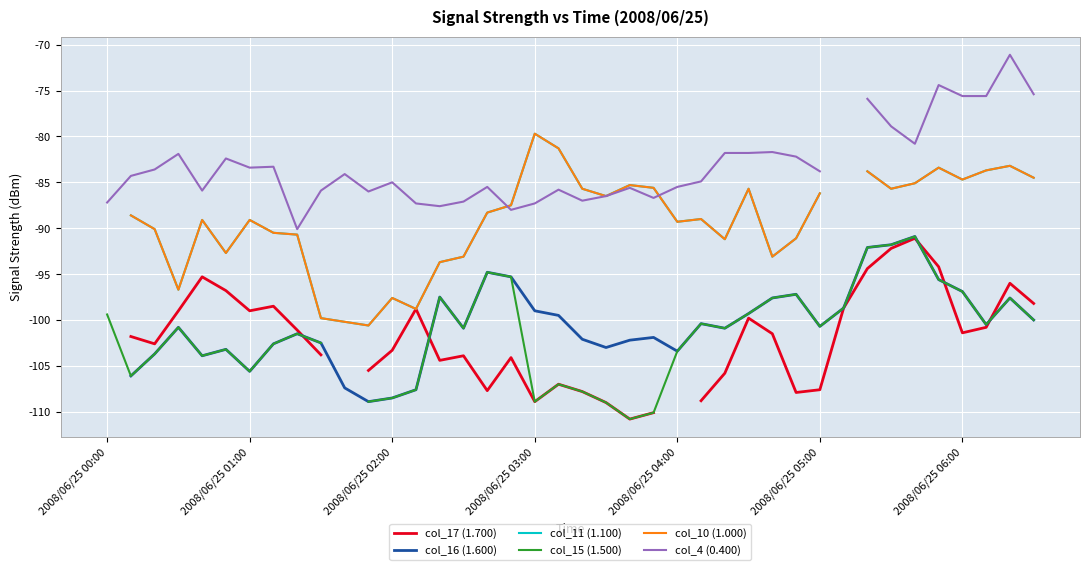

List the series in order of their peak value, lowest first.

col_17 (1.700), col_16 (1.600), col_11 (1.100), col_15 (1.500), col_10 (1.000), col_4 (0.400)